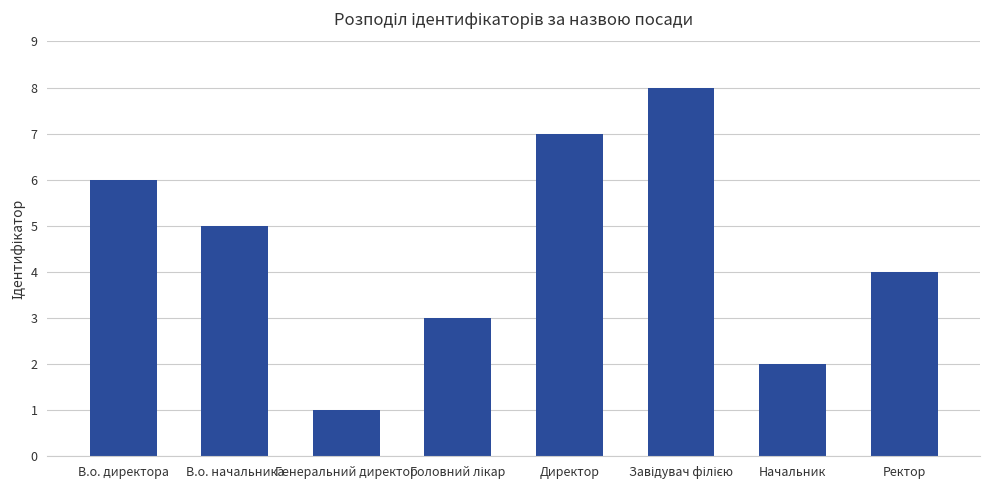

Reading left to right, what are all the values shown in this chart?

6	5	1	3	7	8	2	4